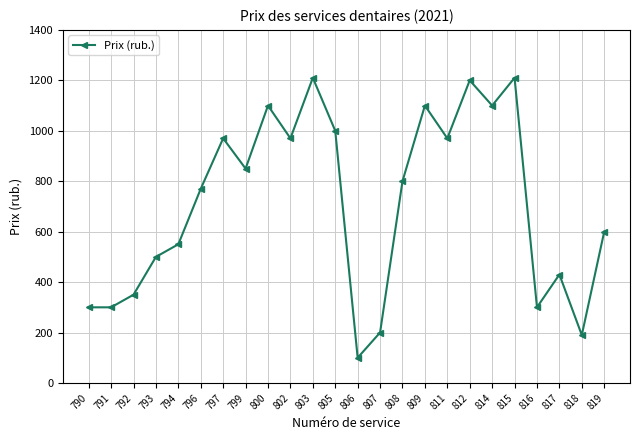

Reading right to left, transcribe all the data shown in this chart.

600	190	430	300	1210	1100	1200	970	1100	800	200	100	1000	1210	970	1100	850	970	770	550	500	350	300	300